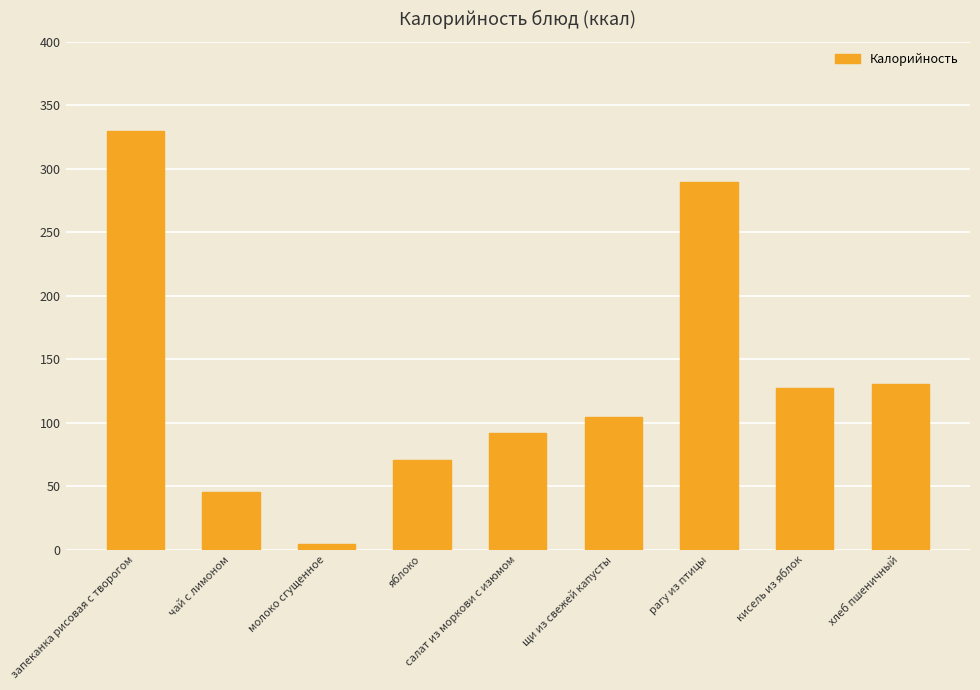

Is it true that the value at хлеб пшеничный is 130.3?

True